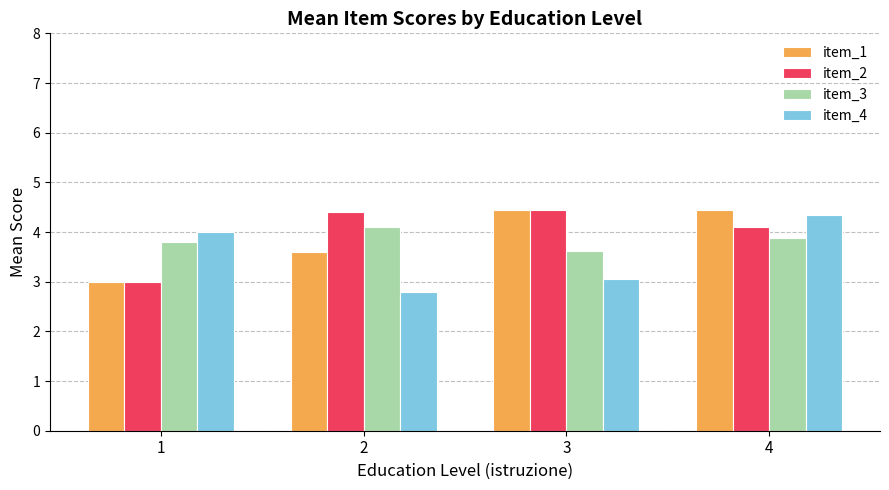

Reading left to right, extract all data points from this chart.

item_1: 3.0	3.6	4.4	4.4
item_2: 3.0	4.4	4.4	4.1
item_3: 3.8	4.1	3.6	3.9
item_4: 4.0	2.8	3.1	4.3